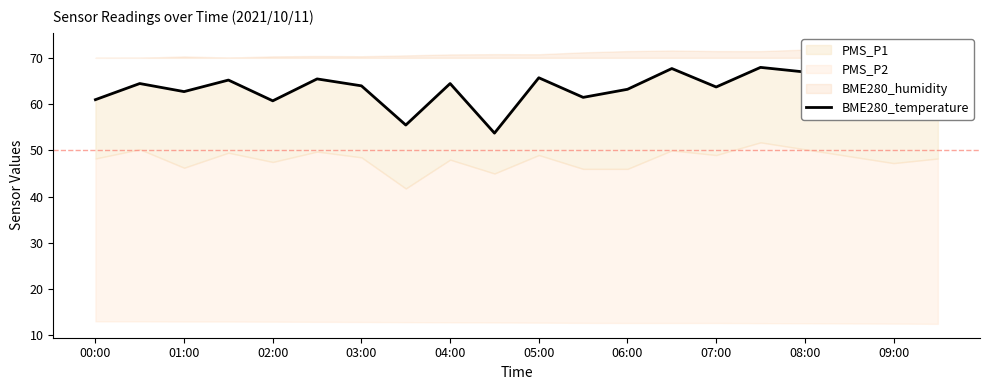

What is the difference between the second highest and minimum values?

14.0